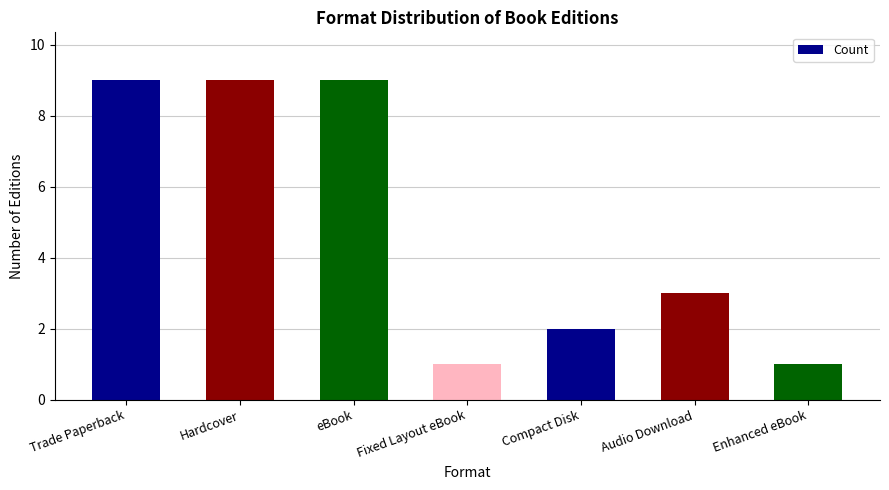

Are the bars grouped side by side (vs. stacked)?

No